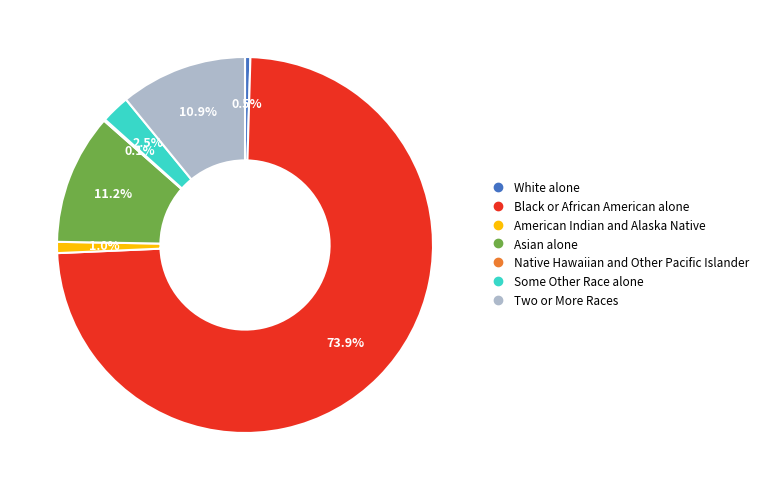

Which category accounts for the majority?

Black or African American alone